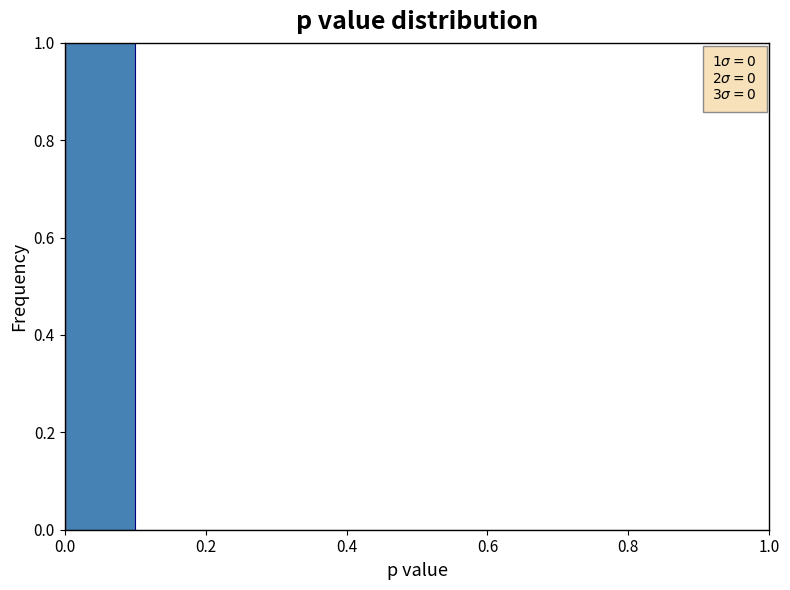

What is the height of the bar covering 0.0 to 0.1 on the x-axis? The values are not printed on the chart, so give them approximately, as read against the axis.

1